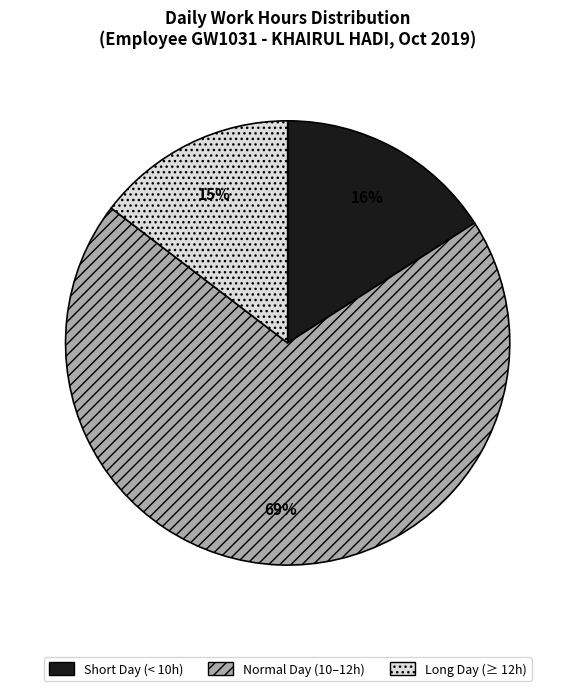

Count the number of slices in the pie.

3